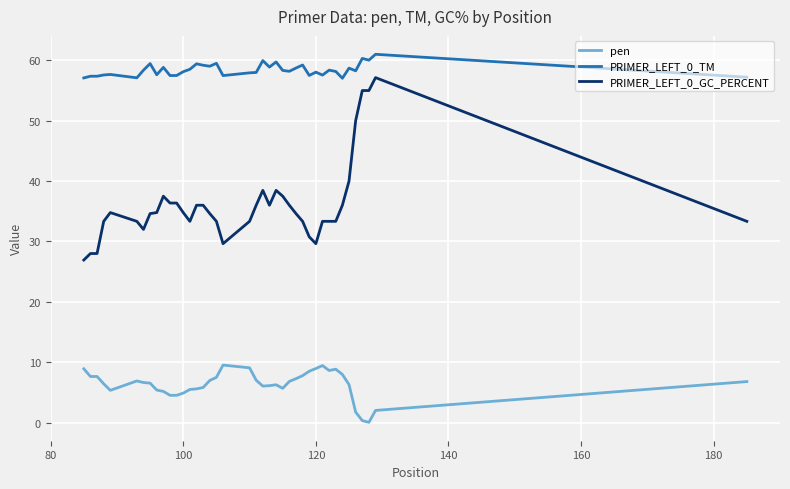

What is the difference between the maximum and minimum values in the PRIMER_LEFT_0_TM series?

4.0